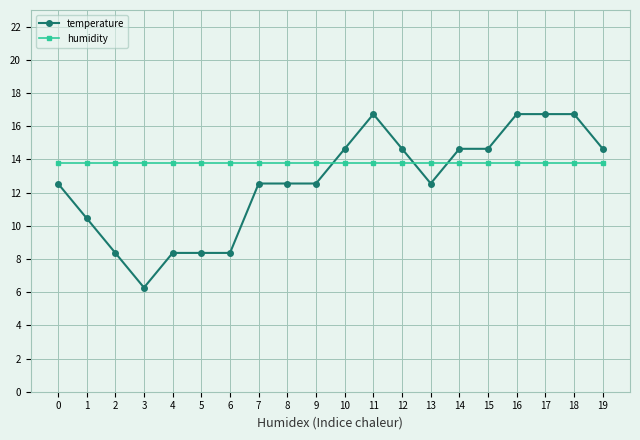

Which series ends up on top after the final intersection of humidity and temperature?

temperature